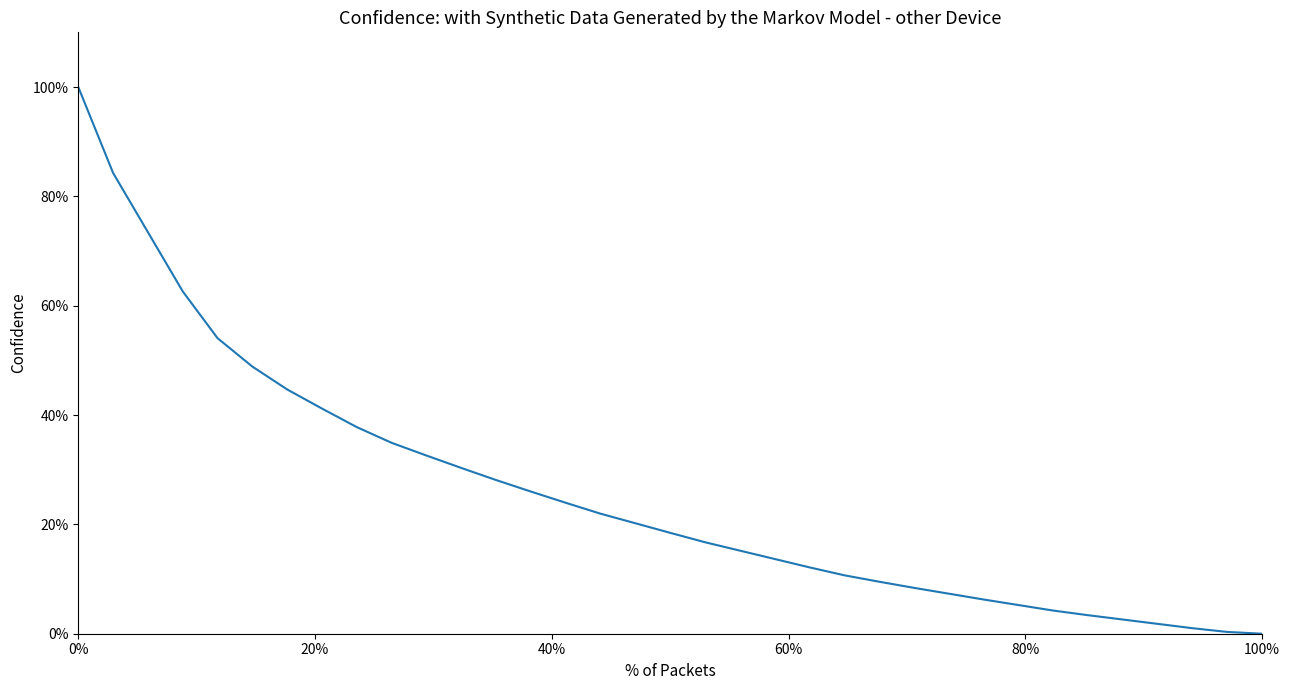

What is the sum of all values?

902.0